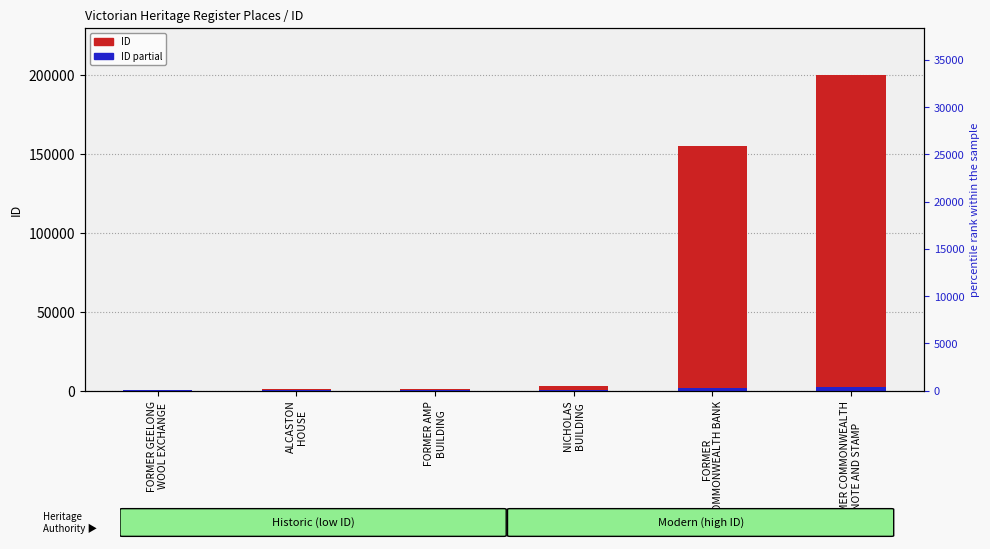

Is it true that ID partial equals 2877 at FORMER COMMONWEALTH
NOTE AND STAMP?

False